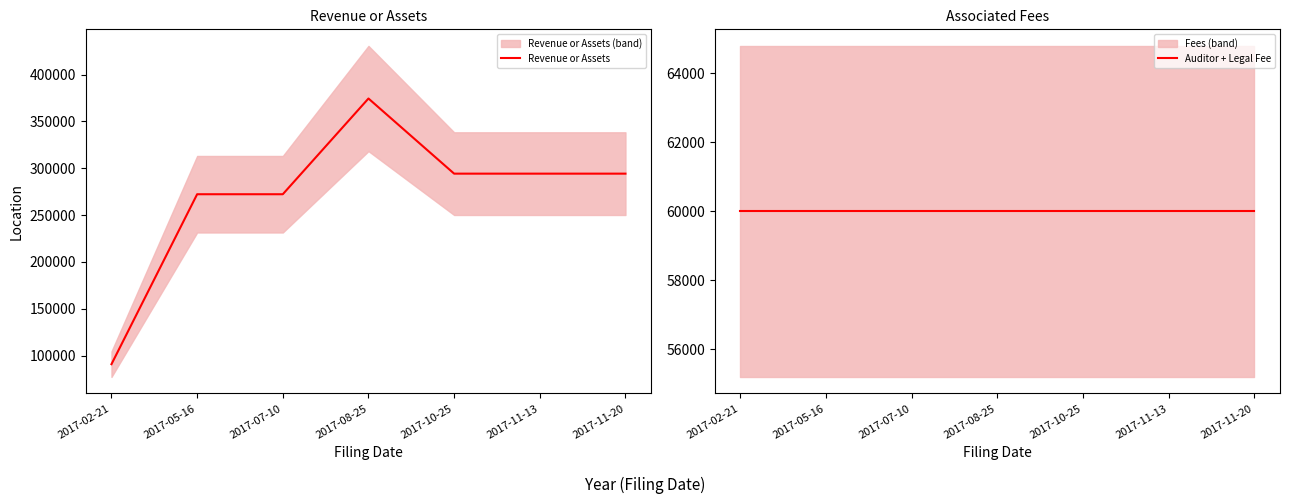

Is the value of Auditor + Legal Fee at 2017-05-16 greater than the value of Revenue or Assets at 2017-02-21?

No